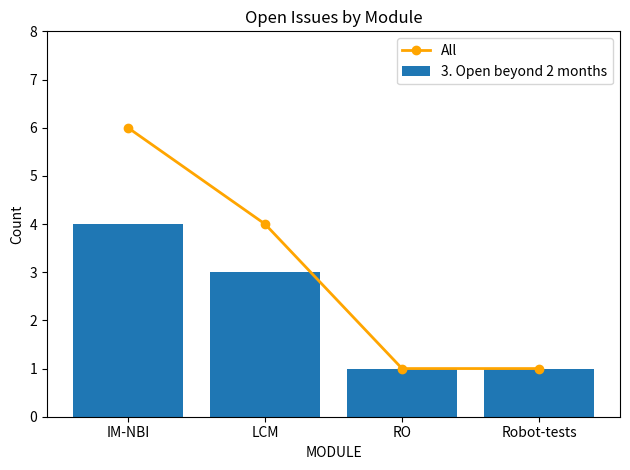

Reading left to right, what are all the values shown in this chart?

All: IM-NBI=6	LCM=4	RO=1	Robot-tests=1
3. Open beyond 2 months: IM-NBI=4	LCM=3	RO=1	Robot-tests=1